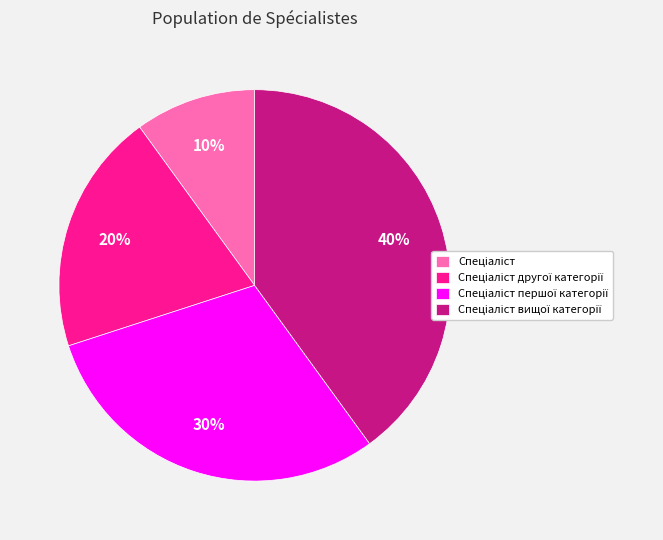

To the nearest percent, what is the average slice percentage?

25%